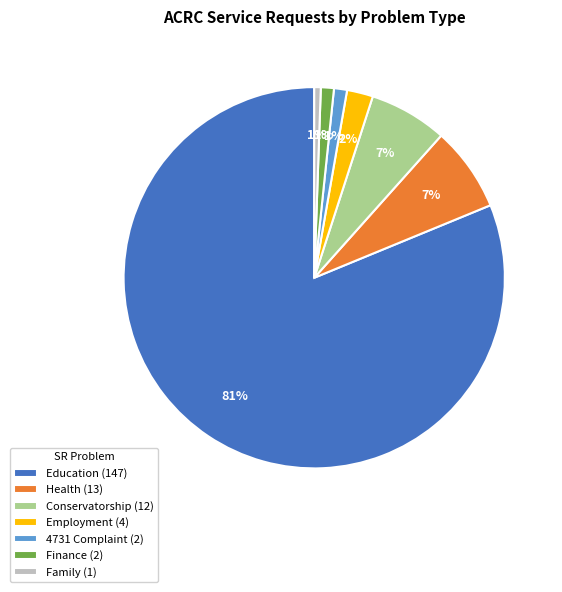

Which category accounts for the majority?

Education (147)